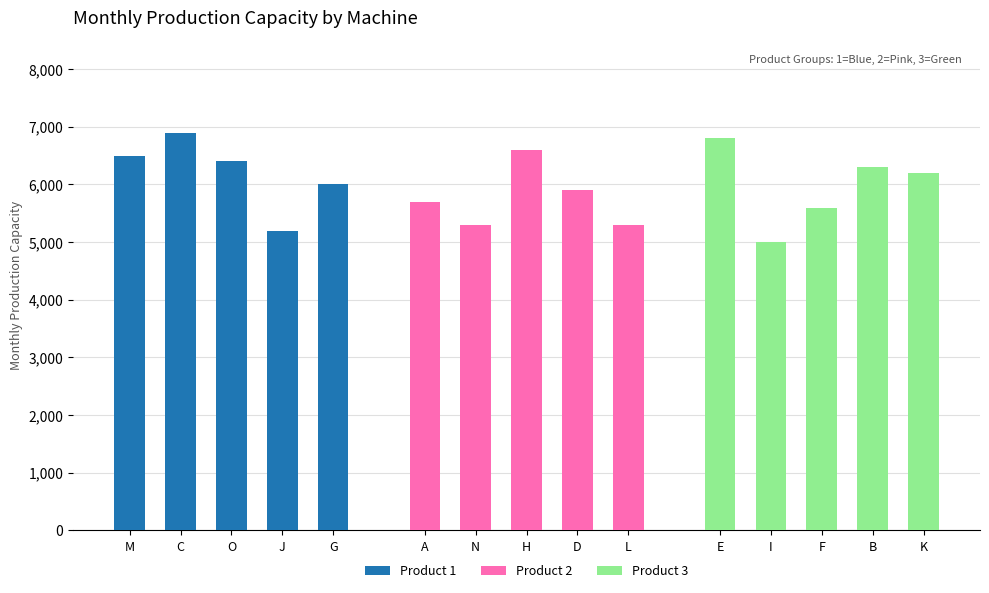

What is the sum of all Product 1 values?

31000